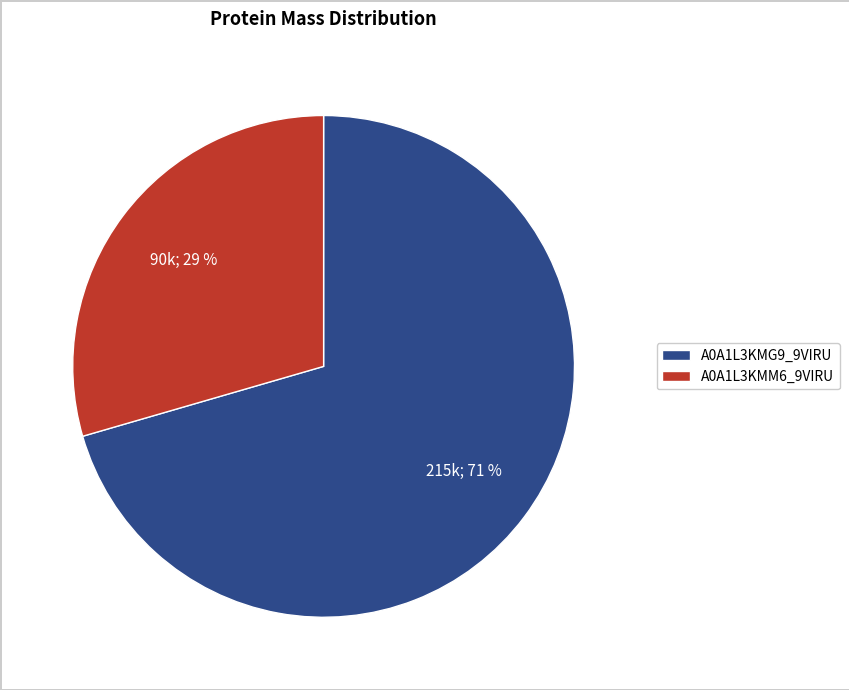

Do A0A1L3KMG9_9VIRU and A0A1L3KMM6_9VIRU together represent more than half of the pie?

Yes